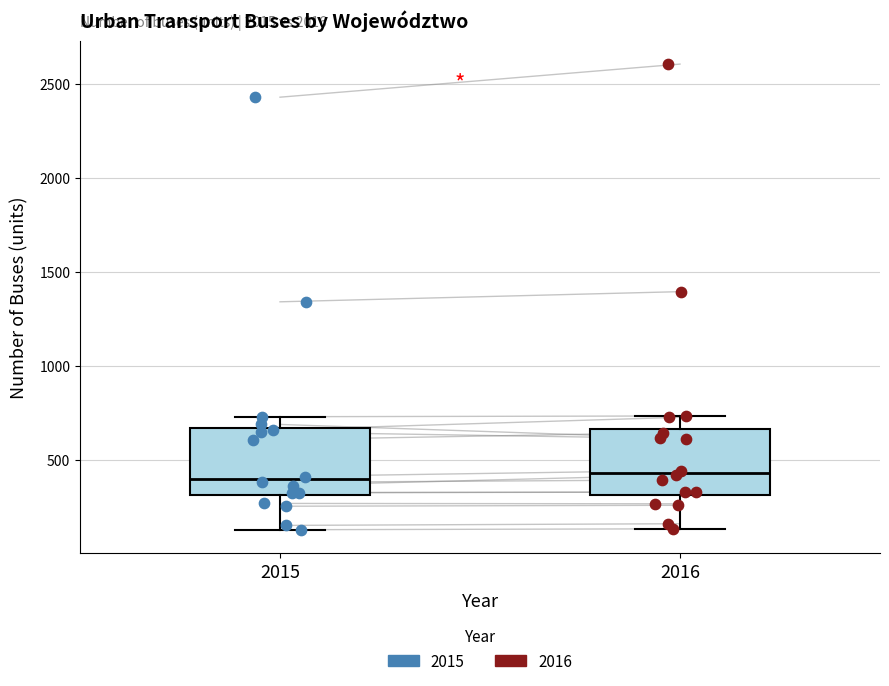

Reading left to right, read every box against the y-axis: the position of its median line, the range the box covers, and the ends of its whiskers. The values are not printed on the chart, so give them approximately, as read against the axis.

2015: median 400, box 300 to 650, whiskers 150 to 750
2016: median 450, box 300 to 650, whiskers 150 to 750